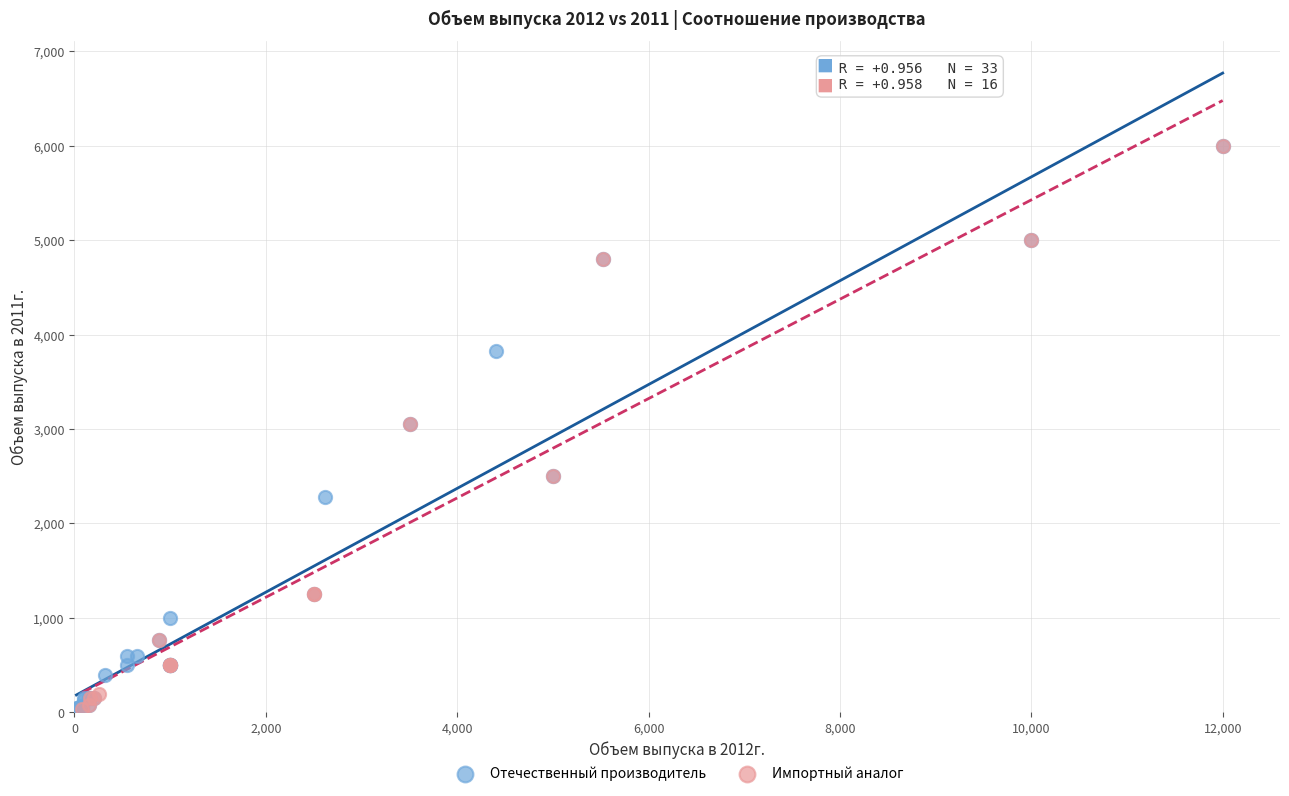

Which series has the largest Y range (max minus min)?

Отечественный производитель